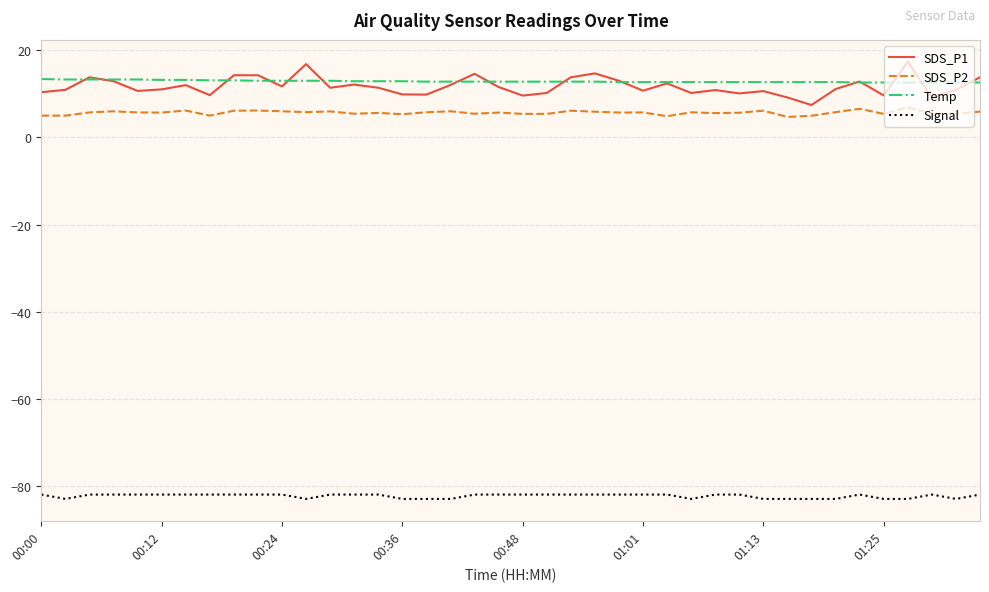

What is the difference between the second highest and minimum values in the Temp series?

0.7